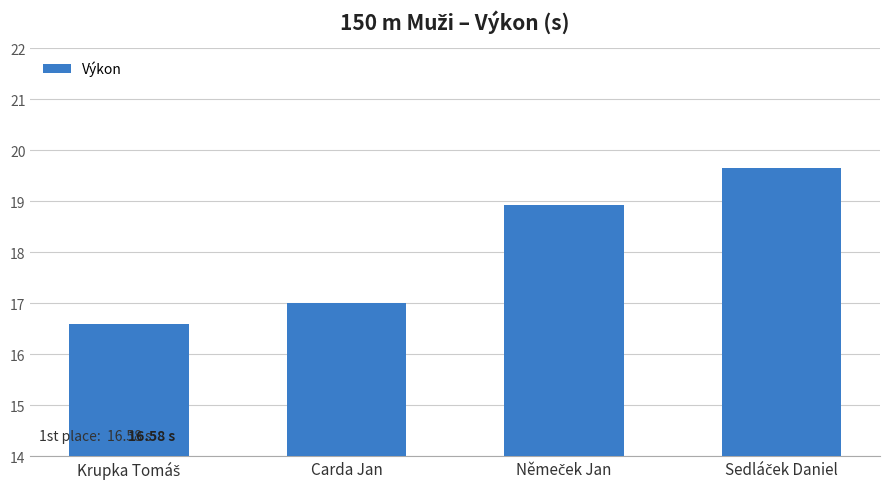

How many bars are there in total?

4